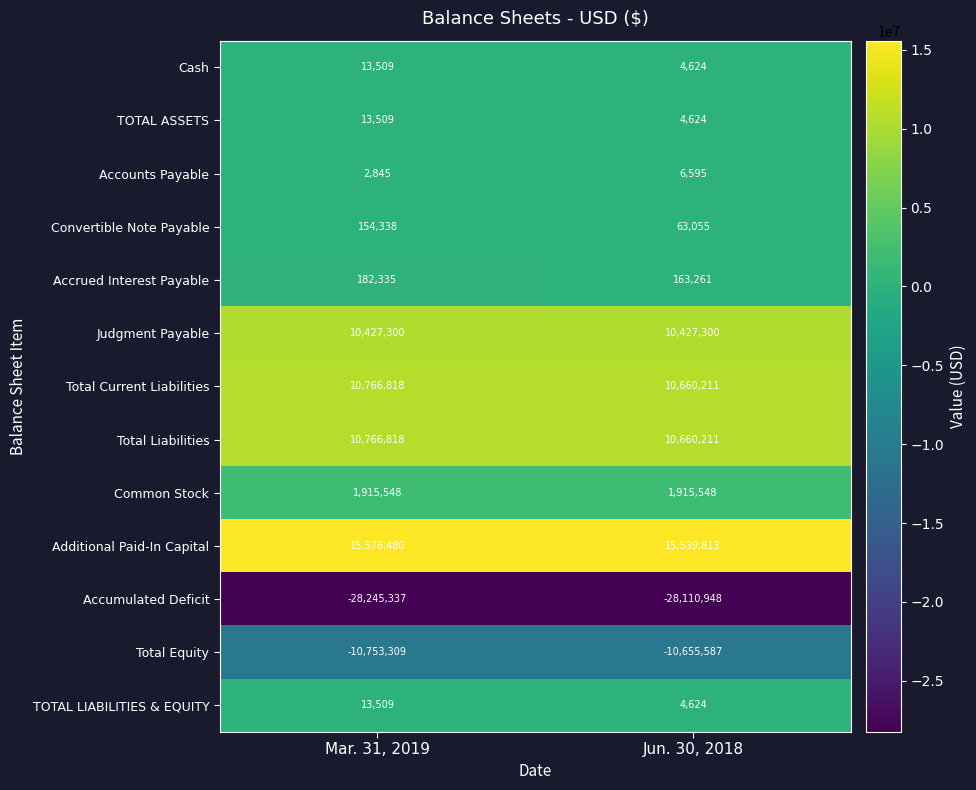

Which series has the largest total across all categories?

Additional Paid-In Capital